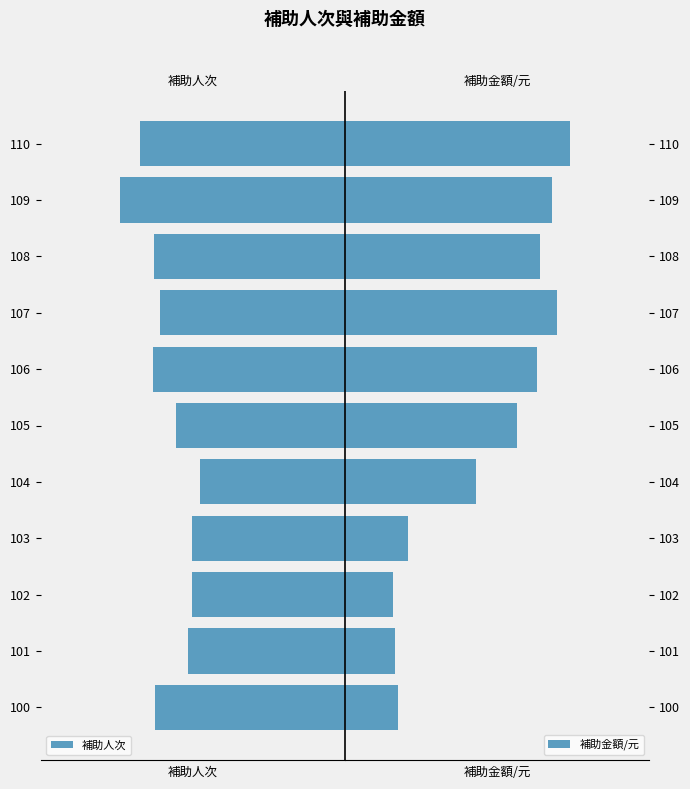

Reading left to right, list all the values displayed in this chart.

補助人次: -442	-365	-356	-355	-336	-392	-446	-430	-444	-523	-476
補助金額/元: 3251000	3070000	2954000	3906000	8102000	10654000	11893000	13131000	12041000	12827000	13938000